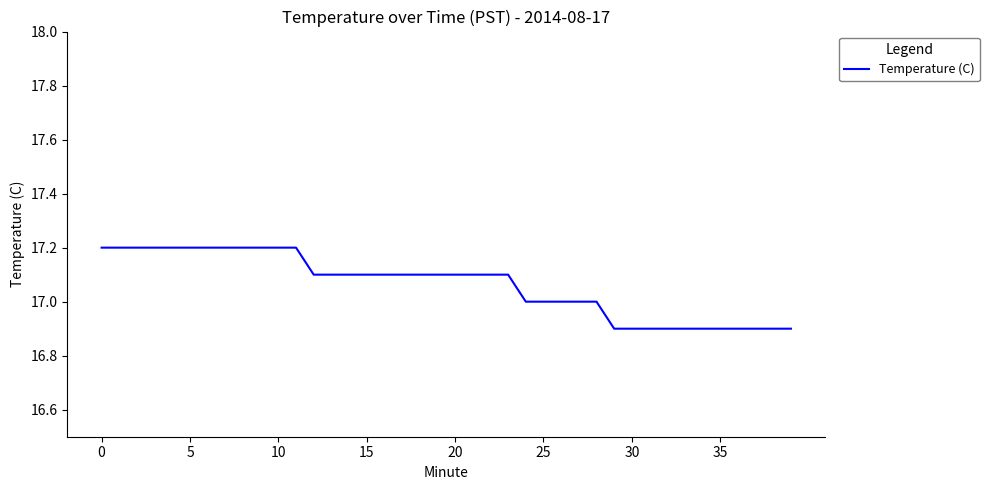

How many lines are shown in the chart?

1